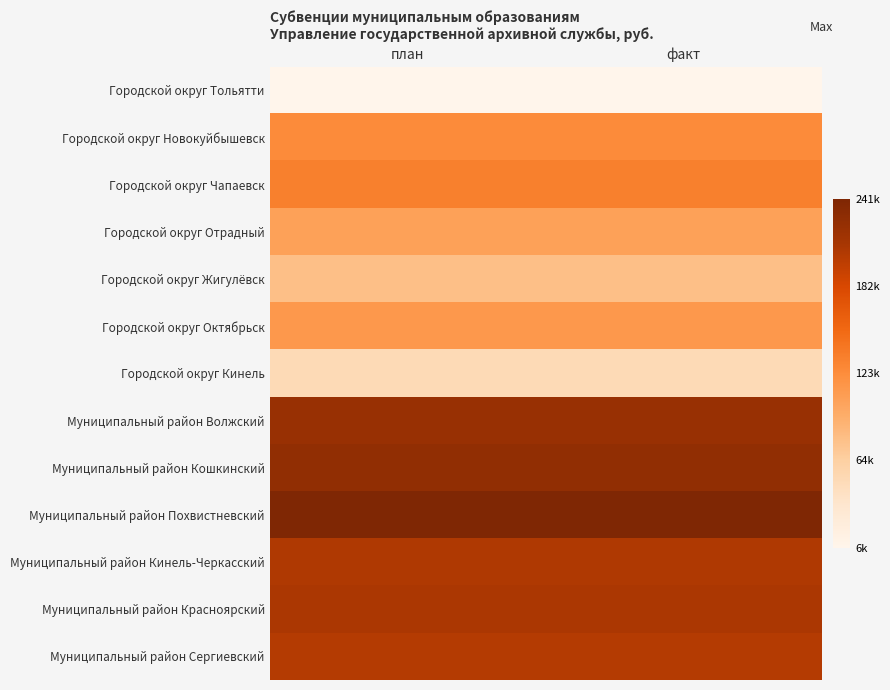

Reading right to left, list all the values displayed in this chart.

Городской округ Тольятти: факт=6000	план=6000
Городской округ Новокуйбышевск: факт=125000	план=125000
Городской округ Чапаевск: факт=134200	план=134200
Городской округ Отрадный: факт=106000	план=106000
Городской округ Жигулёвск: факт=79000	план=79000
Городской округ Октябрьск: факт=113000	план=113000
Городской округ Кинель: факт=51000	план=51000
Муниципальный район Волжский: факт=221000	план=221000
Муниципальный район Кошкинский: факт=227000	план=227000
Муниципальный район Похвистневский: факт=241000	план=241000
Муниципальный район Кинель-Черкасский: факт=206000	план=206000
Муниципальный район Красноярский: факт=208000	план=208000
Муниципальный район Сергиевский: факт=203000	план=203000